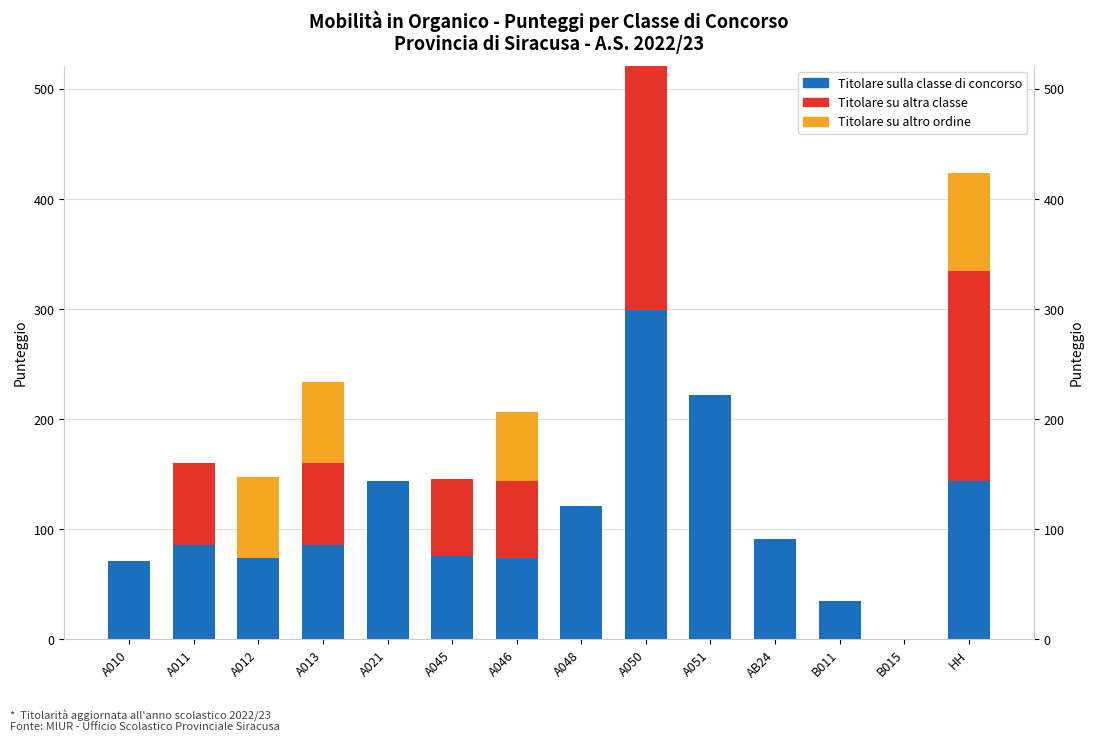

Is it true that Titolare sulla classe di concorso equals 133 at AB24?

False